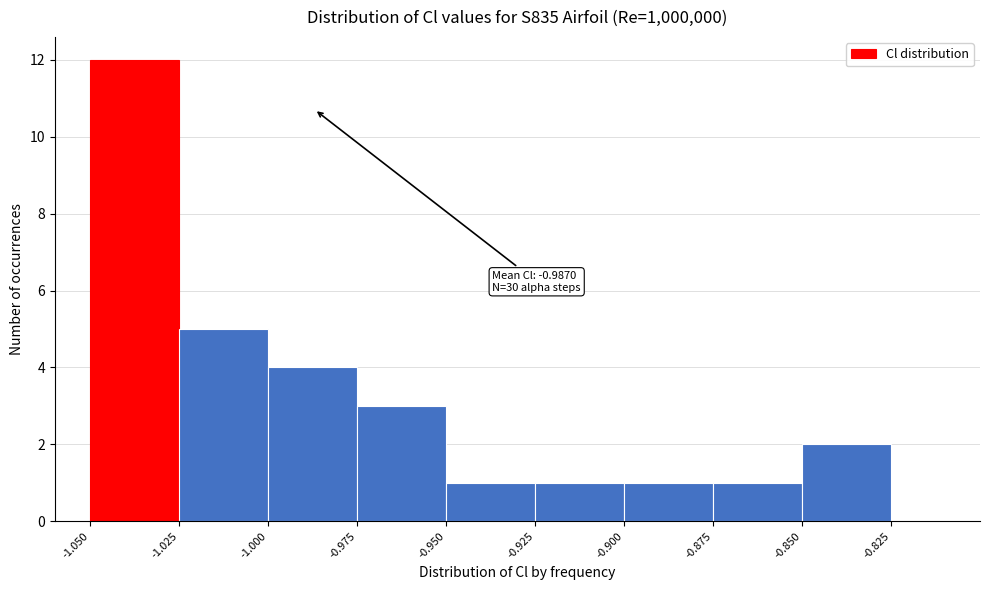

Over which range of the x-axis is the bar tallest?

-1.050 to -1.025